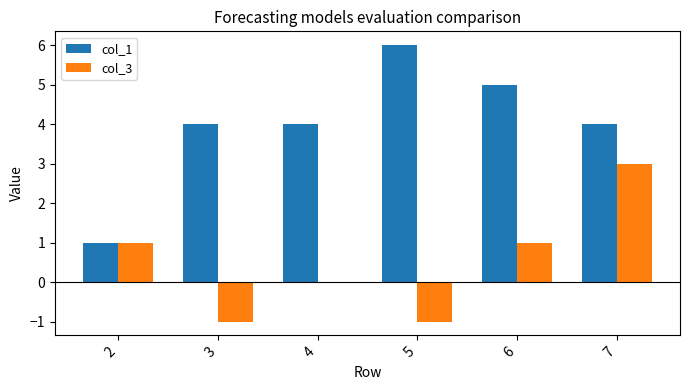

Reading left to right, extract all data points from this chart.

col_1: 1	4	4	6	5	4
col_3: 1	-1	0	-1	1	3